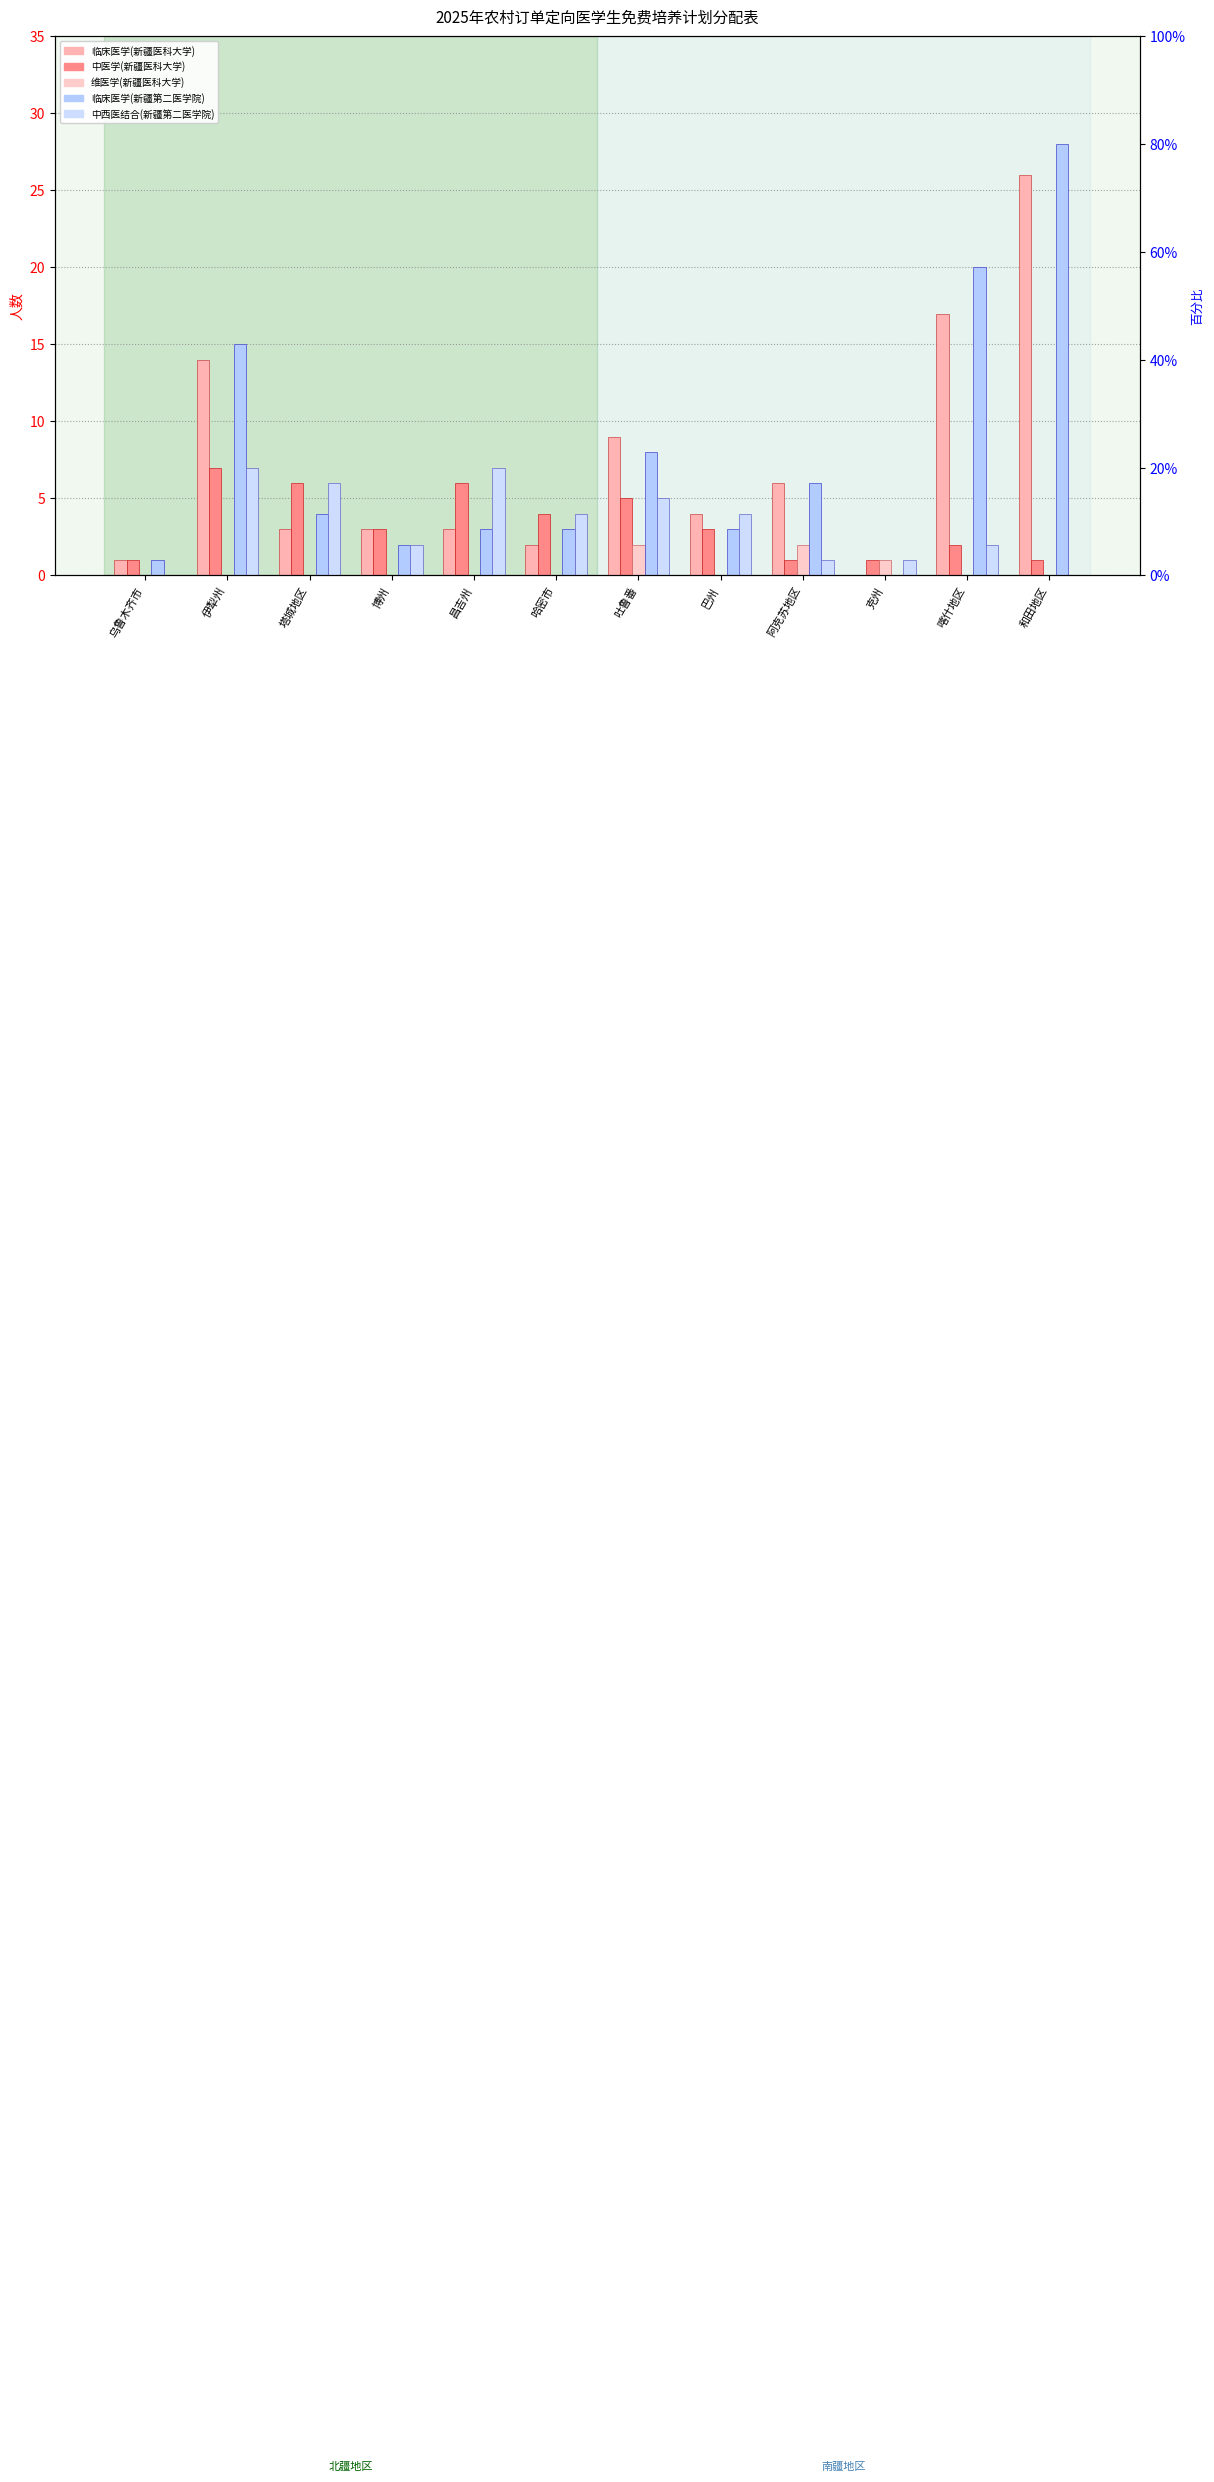

Count the 中医学(新医大) values in the range 1 to 6.

11